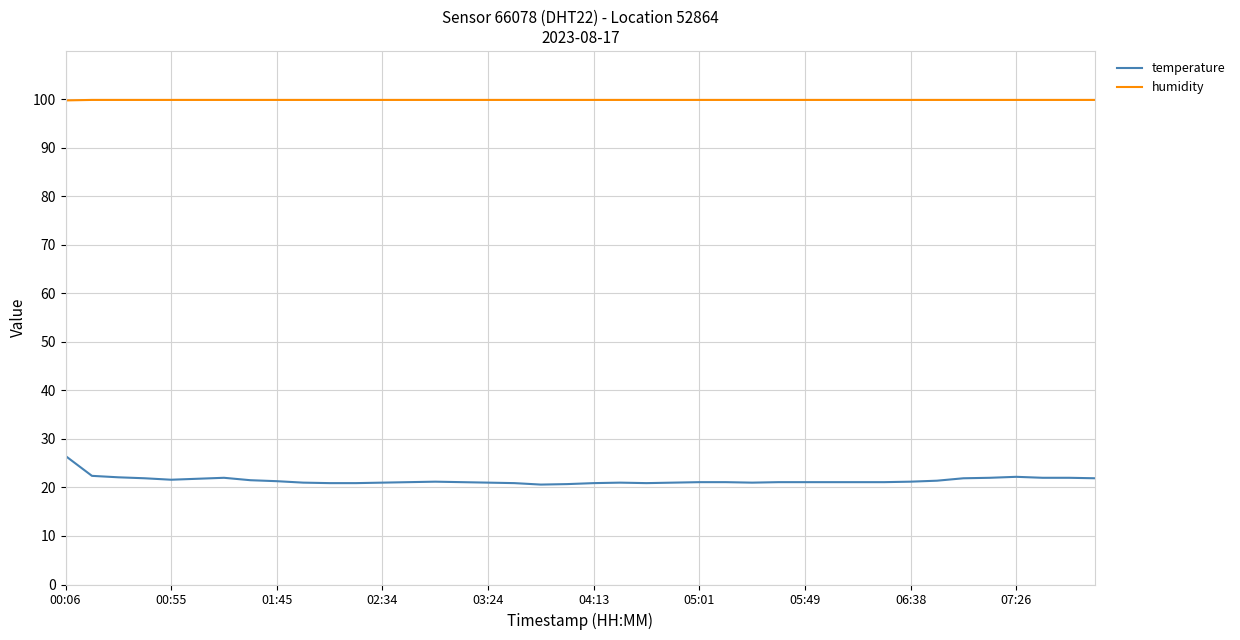

Which series has the largest total across all categories?

humidity